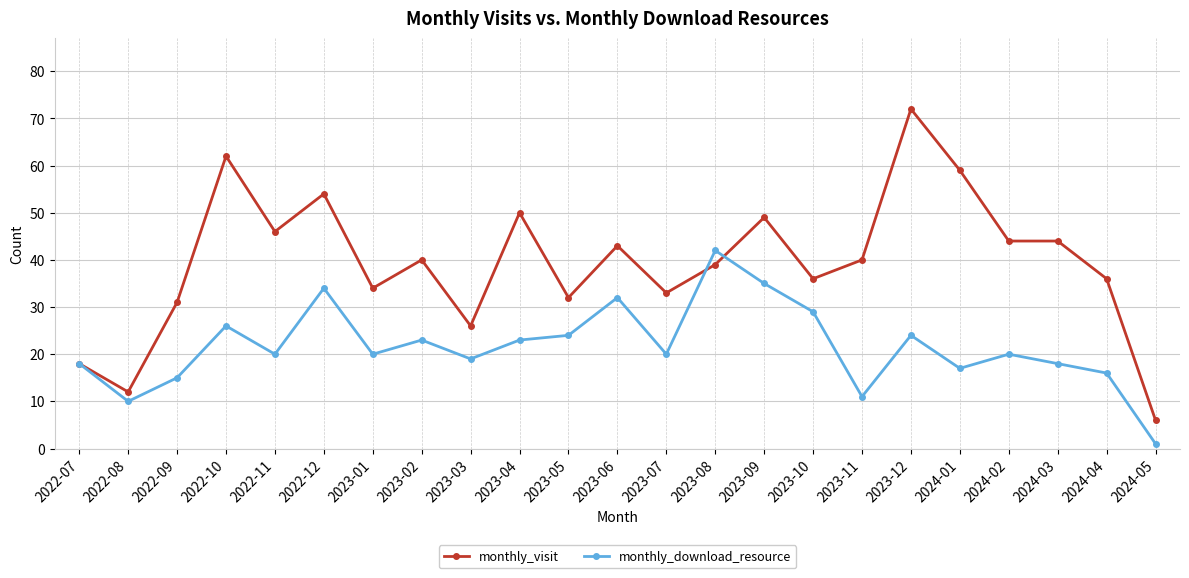

Which series changed the most between 2023-03 and 2024-04?

monthly_visit